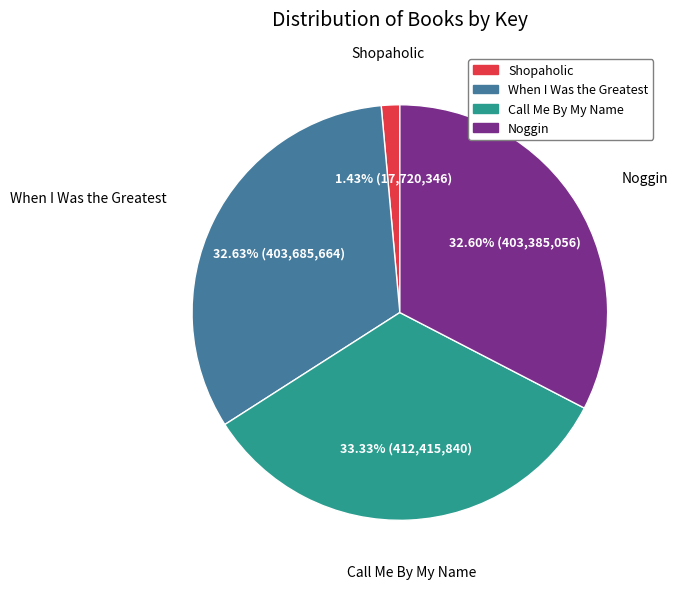

How many segments does this pie chart have?

4